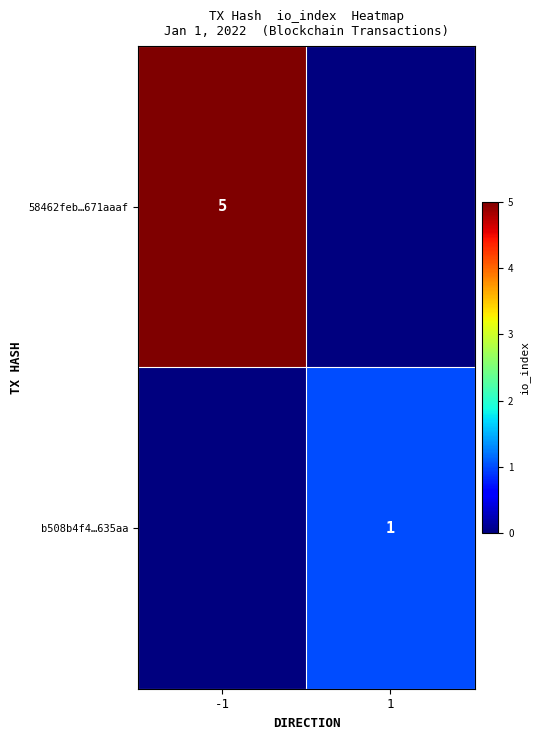

True or false: b508b4f4…635aa has a value of 0 at 1.

False